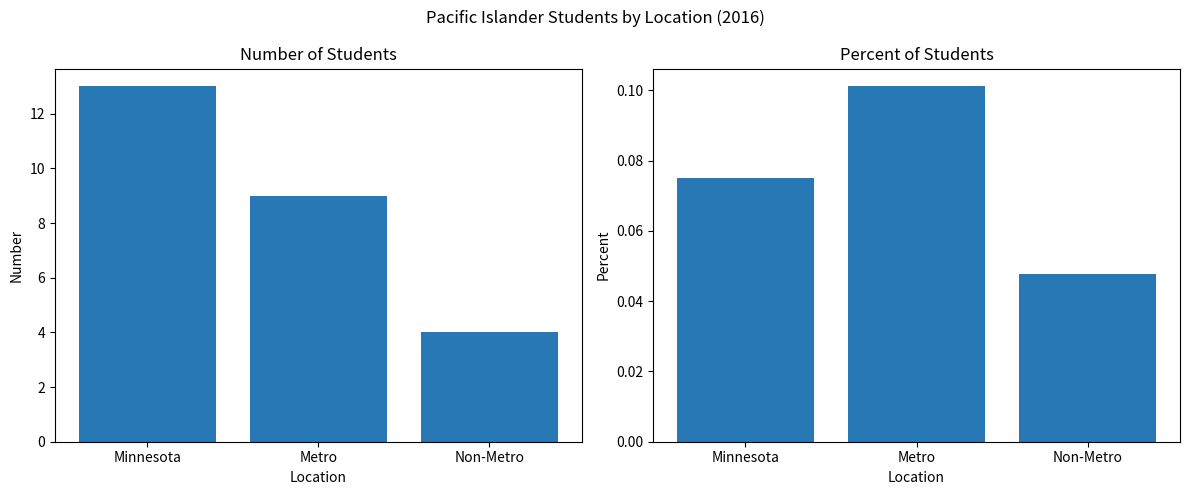

The Percent series shows 0.1 at Minnesota. True or false?

True